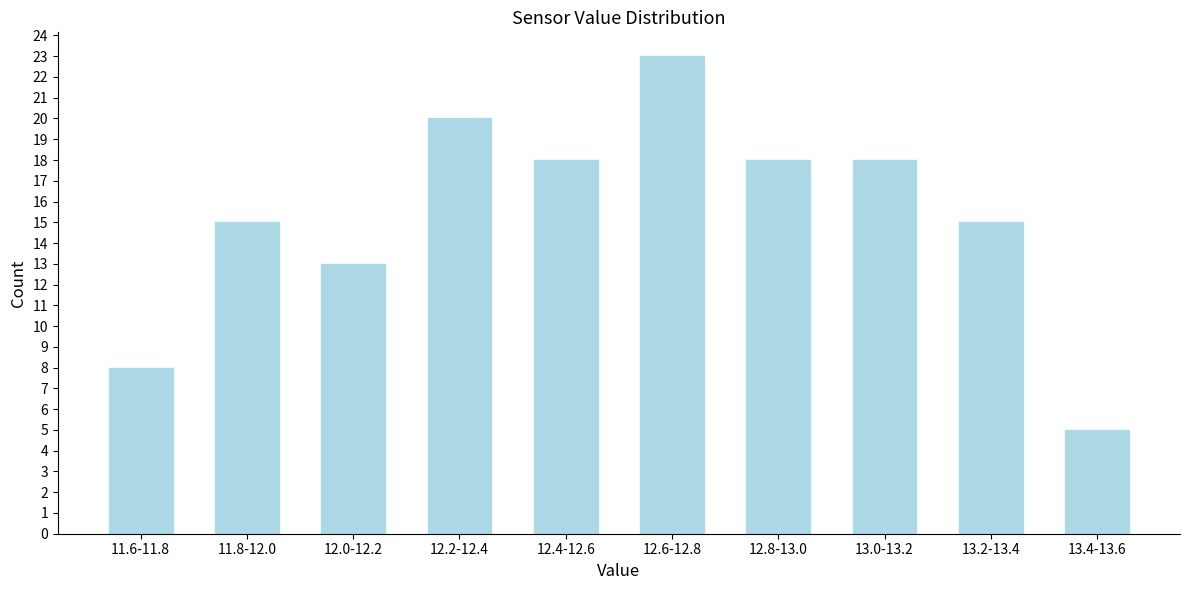

Reading right to left, list all the values displayed in this chart.

13.4-13.6=5	13.2-13.4=15	13.0-13.2=18	12.8-13.0=18	12.6-12.8=23	12.4-12.6=18	12.2-12.4=20	12.0-12.2=13	11.8-12.0=15	11.6-11.8=8